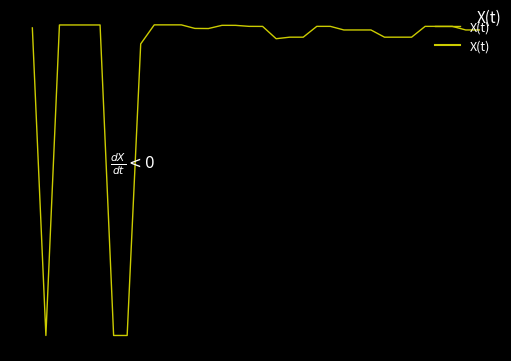

List the labels in order of value, largest first.

9, 10, 11, 2, 3, 4, 5, 14, 15, 16, 21, 22, 29, 30, 31, 17, 0, 12, 13, 23, 24, 25, 32, 33, 19, 20, 26, 27, 28, 18, 8, 1, 6, 7